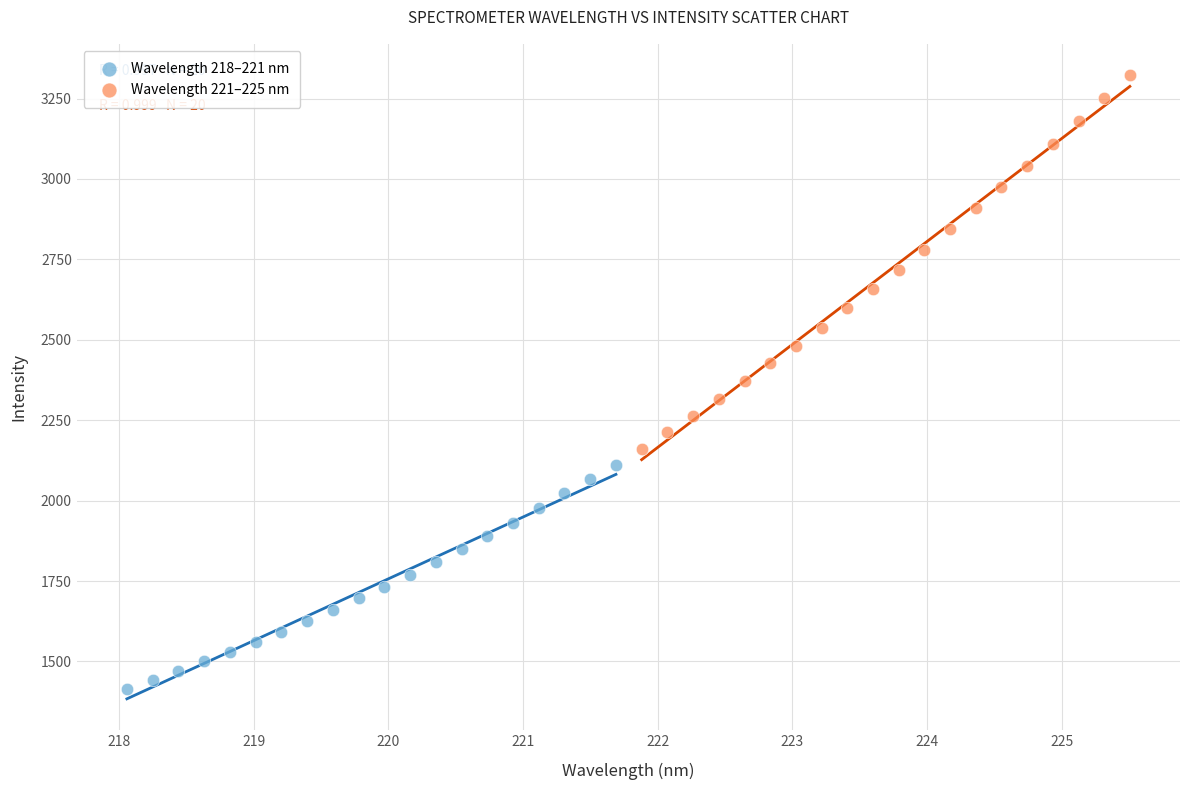

Which series has the widest spread of Y values?

Wavelength 221–225 nm